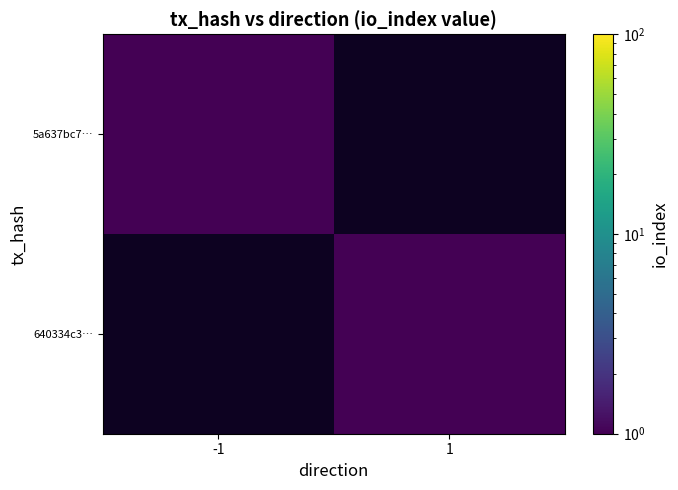

Between 1 and -1, which is larger?

-1